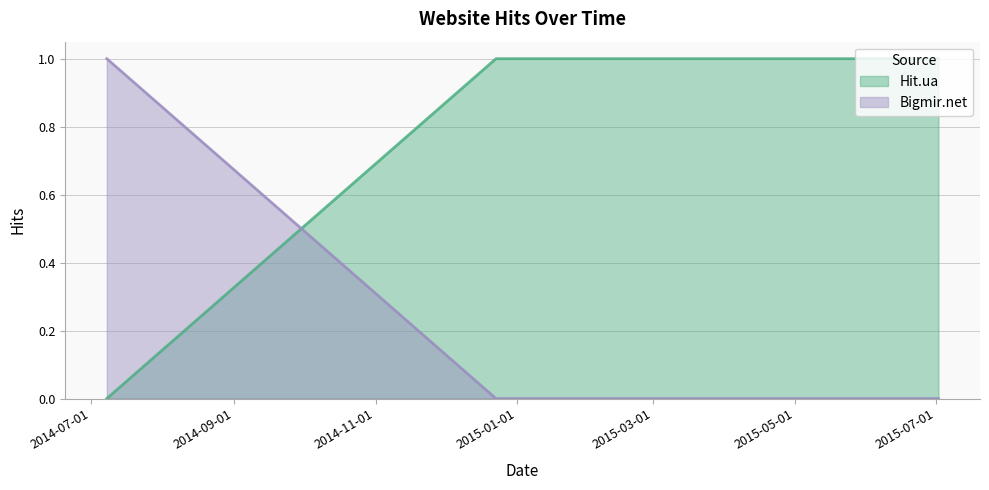

The Hit.ua series shows 1 at 2015-07-02. True or false?

True